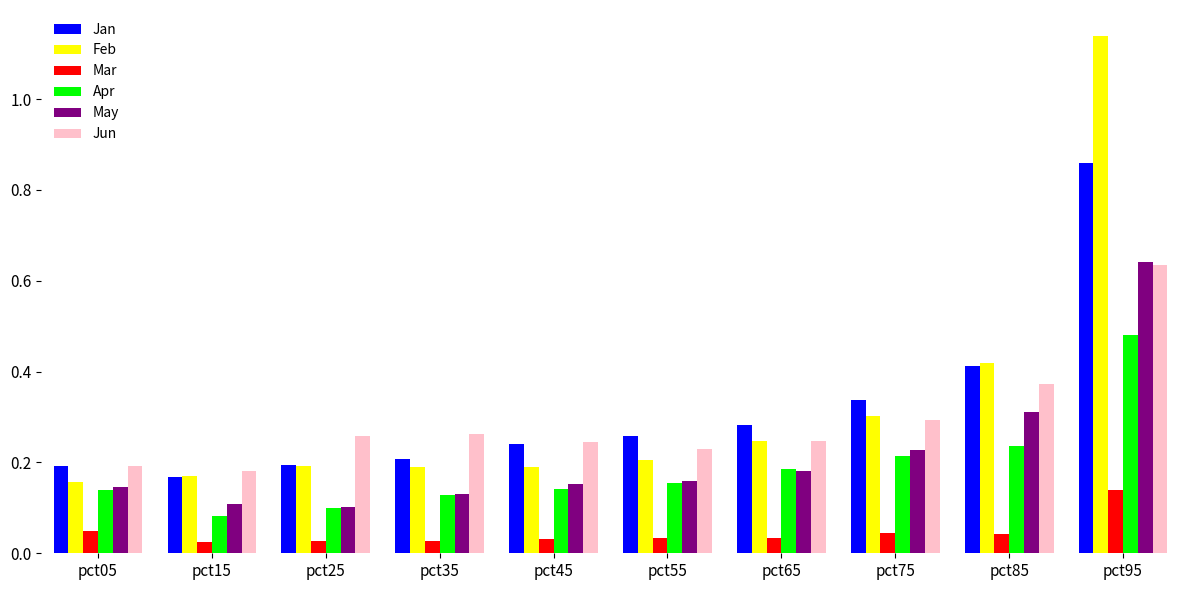

Which series changed the most between pct15 and pct65?

Jan